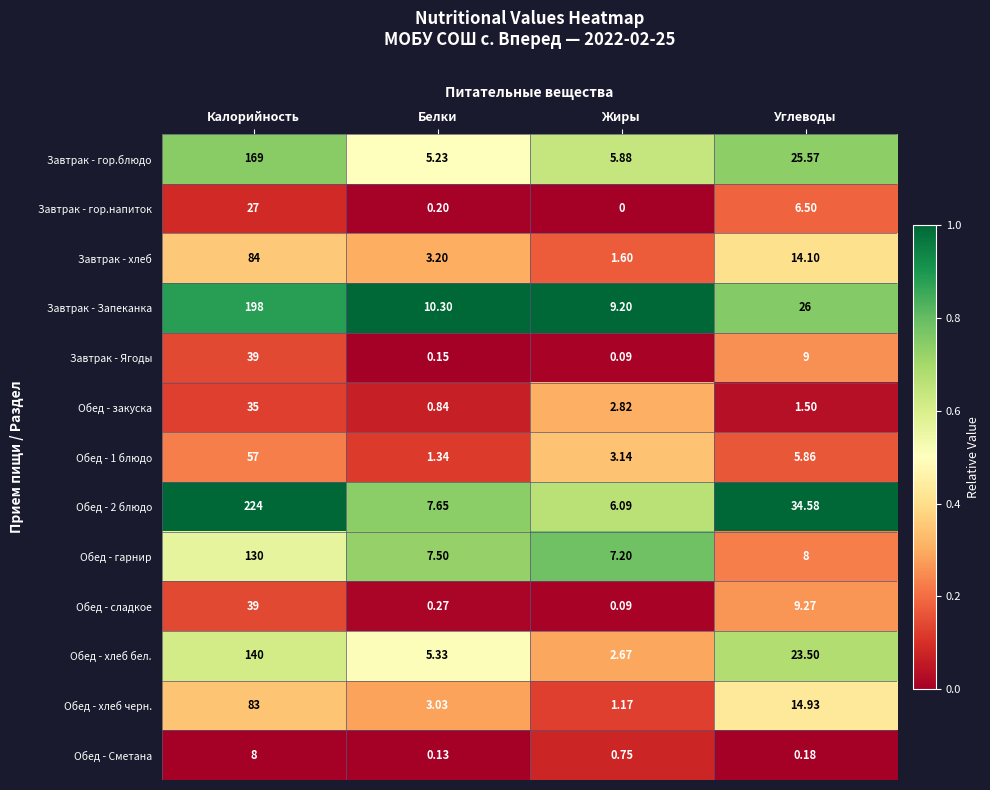

Which series has the largest total across all categories?

Обед - 2 блюдо